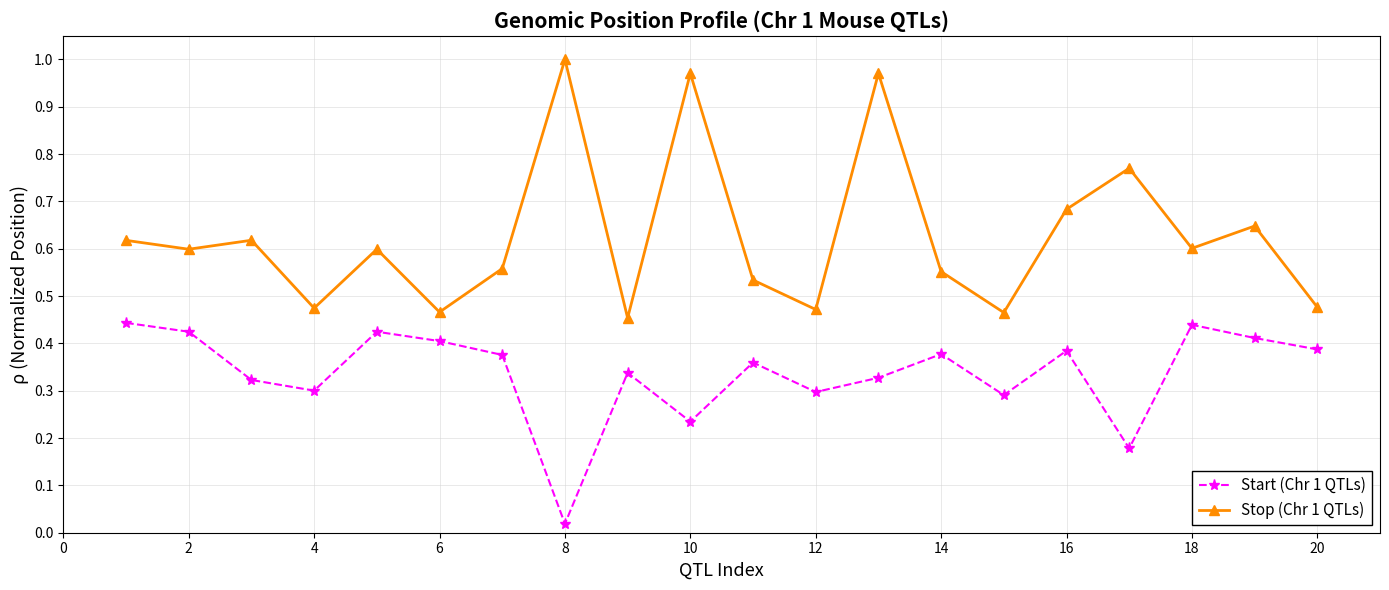

List the series in order of their overall mean, lowest first.

Start (Chr 1 QTLs), Stop (Chr 1 QTLs)